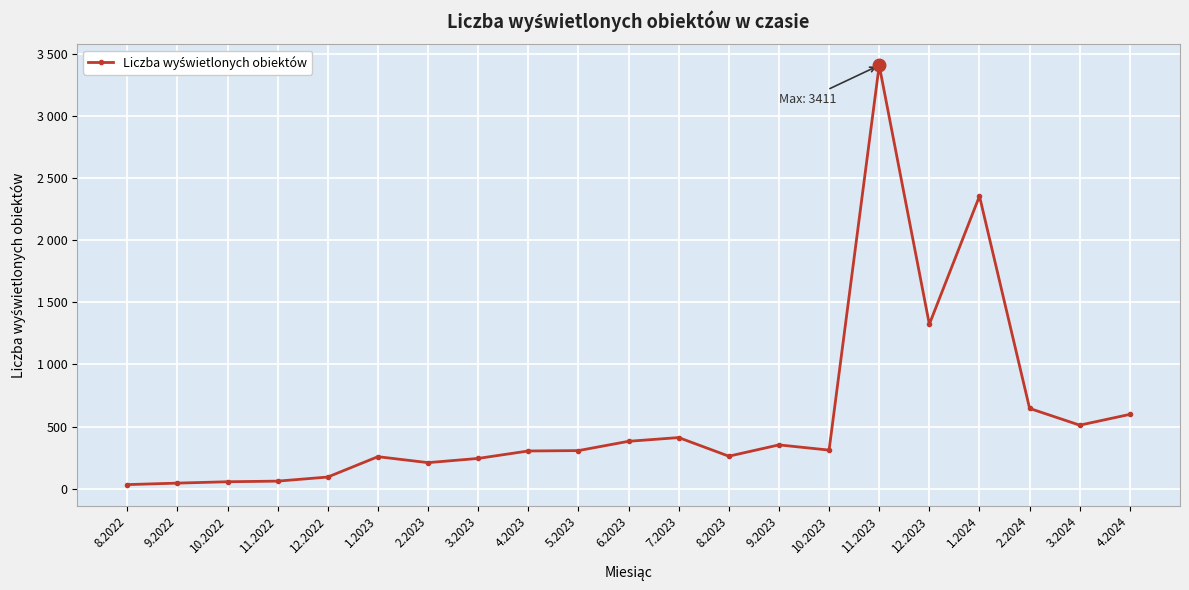

Does the chart have visible grid lines?

Yes